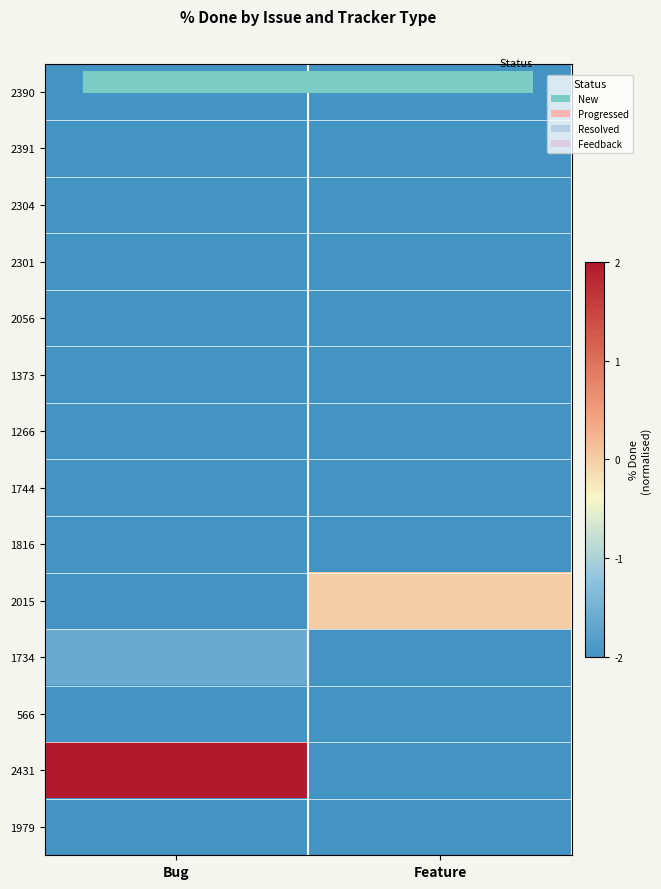

Reading right to left, extract all data points from this chart.

2390: Feature=-2.0	Bug=-2.0
2391: Feature=-2.0	Bug=-2.0
2304: Feature=-2.0	Bug=-2.0
2301: Feature=-2.0	Bug=-2.0
2056: Feature=-2.0	Bug=-2.0
1373: Feature=-2.0	Bug=-2.0
1266: Feature=-2.0	Bug=-2.0
1744: Feature=-2.0	Bug=-2.0
1816: Feature=-2.0	Bug=-2.0
2015: Feature=0.0	Bug=-2.0
1734: Feature=-2.0	Bug=-1.6
566: Feature=-2.0	Bug=-2.0
2431: Feature=-2.0	Bug=2.0
1979: Feature=-2.0	Bug=-2.0